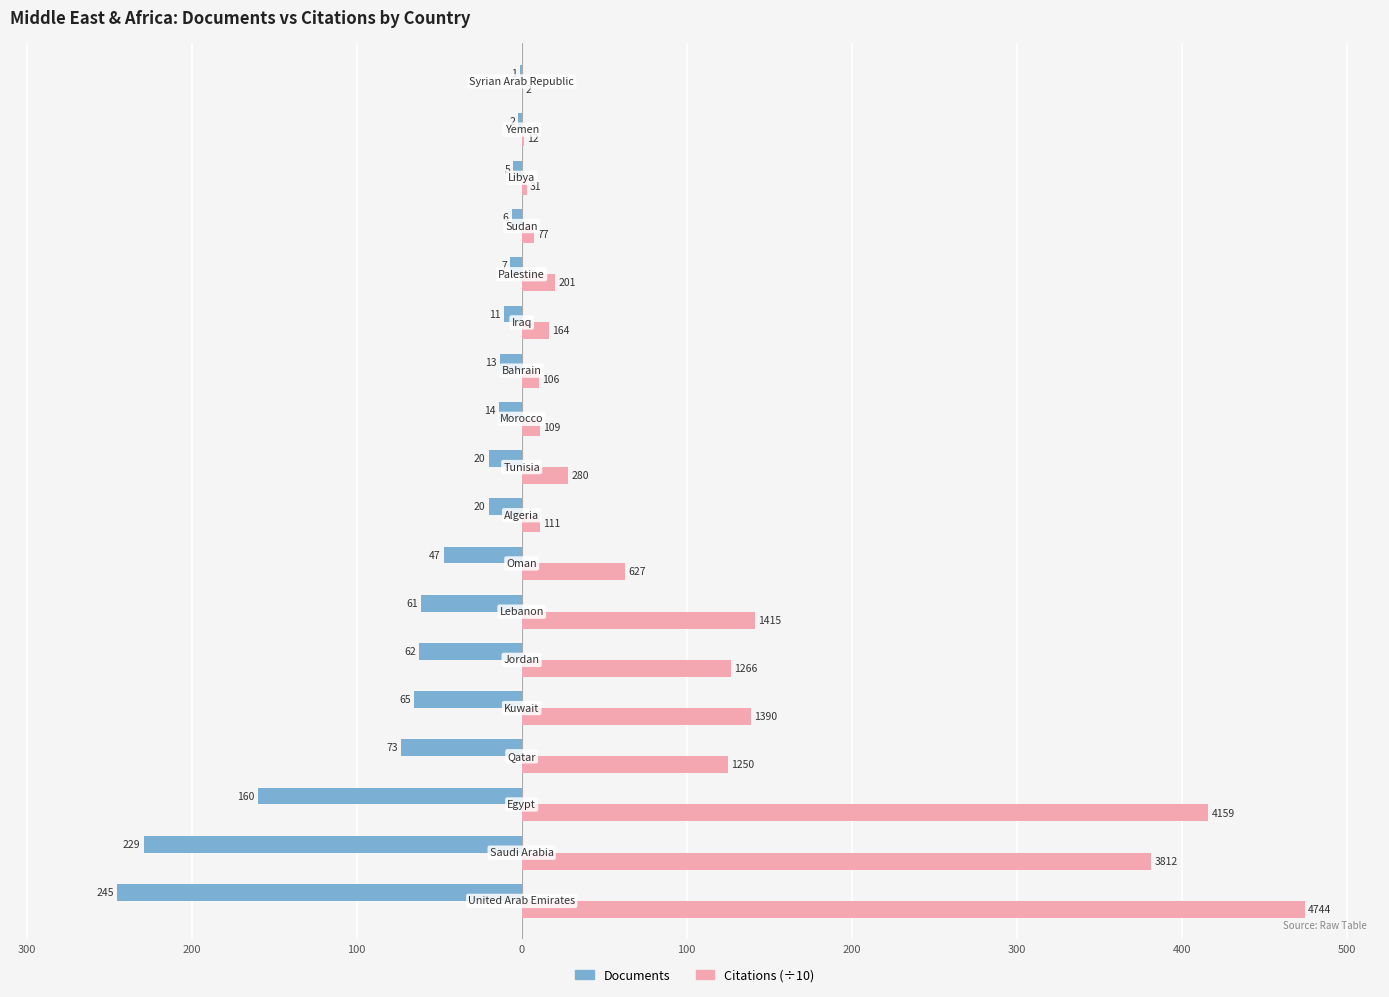

What are all the series names shown in the legend?

Documents, Citations (÷10)